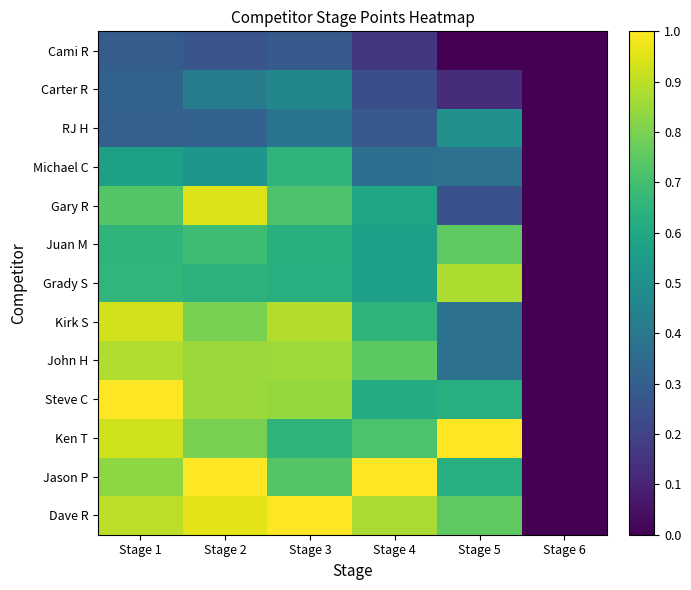

Reading left to right, what are all the values shown in this chart?

Dave R: Stage 1=0.9	Stage 2=1.0	Stage 3=1.0	Stage 4=0.9	Stage 5=0.8	Stage 6=0.0
Jason P: Stage 1=0.8	Stage 2=1.0	Stage 3=0.7	Stage 4=1.0	Stage 5=0.6	Stage 6=0.0
Ken T: Stage 1=0.9	Stage 2=0.8	Stage 3=0.6	Stage 4=0.7	Stage 5=1.0	Stage 6=0.0
Steve C: Stage 1=1.0	Stage 2=0.8	Stage 3=0.8	Stage 4=0.6	Stage 5=0.6	Stage 6=0.0
John H: Stage 1=0.9	Stage 2=0.8	Stage 3=0.9	Stage 4=0.7	Stage 5=0.4	Stage 6=0.0
Kirk S: Stage 1=0.9	Stage 2=0.8	Stage 3=0.9	Stage 4=0.7	Stage 5=0.4	Stage 6=0.0
Grady S: Stage 1=0.7	Stage 2=0.6	Stage 3=0.6	Stage 4=0.6	Stage 5=0.9	Stage 6=0.0
Juan M: Stage 1=0.7	Stage 2=0.7	Stage 3=0.6	Stage 4=0.6	Stage 5=0.8	Stage 6=0.0
Gary R: Stage 1=0.7	Stage 2=0.9	Stage 3=0.7	Stage 4=0.6	Stage 5=0.2	Stage 6=0.0
Michael C: Stage 1=0.6	Stage 2=0.5	Stage 3=0.7	Stage 4=0.4	Stage 5=0.4	Stage 6=0.0
RJ H: Stage 1=0.3	Stage 2=0.3	Stage 3=0.4	Stage 4=0.3	Stage 5=0.5	Stage 6=0.0
Carter R: Stage 1=0.3	Stage 2=0.4	Stage 3=0.5	Stage 4=0.2	Stage 5=0.1	Stage 6=0.0
Cami R: Stage 1=0.3	Stage 2=0.3	Stage 3=0.3	Stage 4=0.2	Stage 5=0.0	Stage 6=0.0